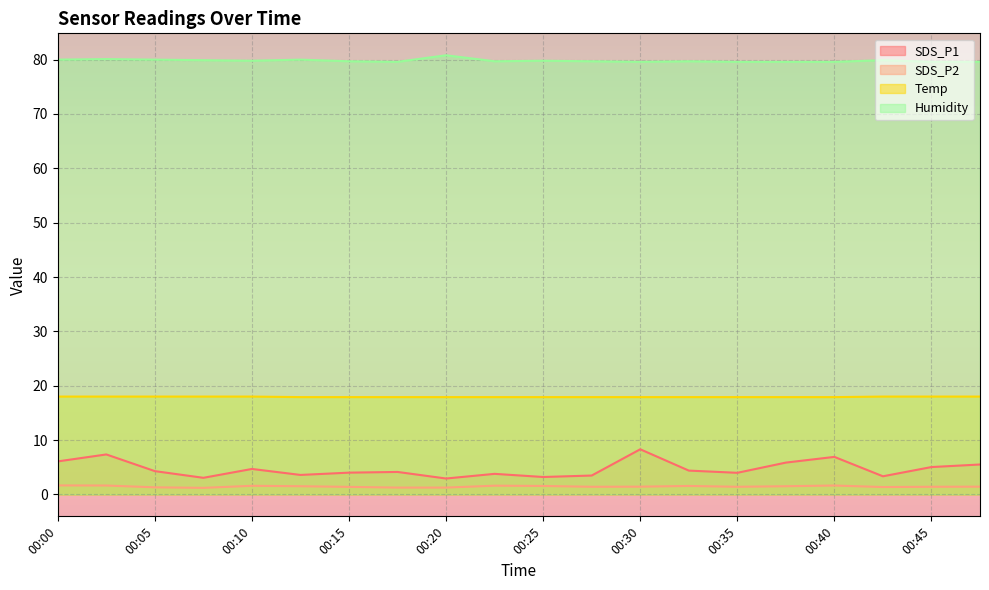

True or false: SDS_P1 and SDS_P2 cross at least once.

False